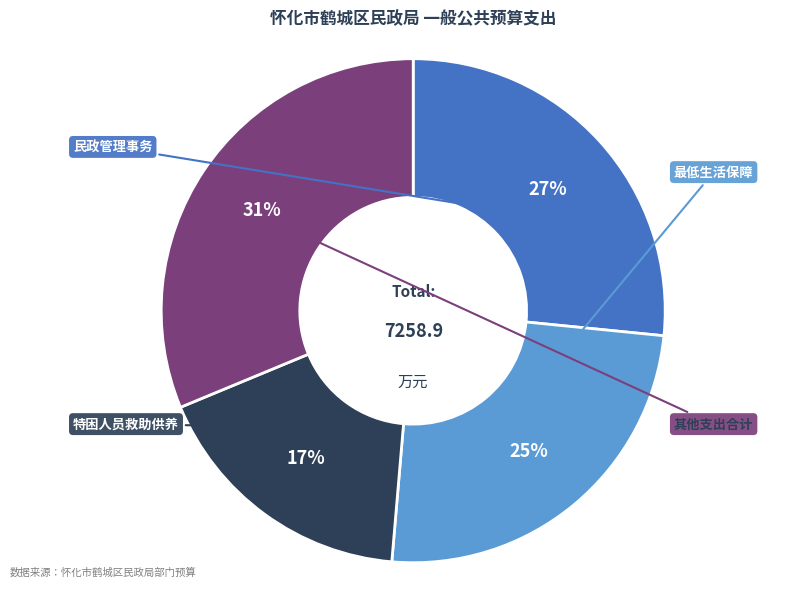

Does any single category account for the majority?

No